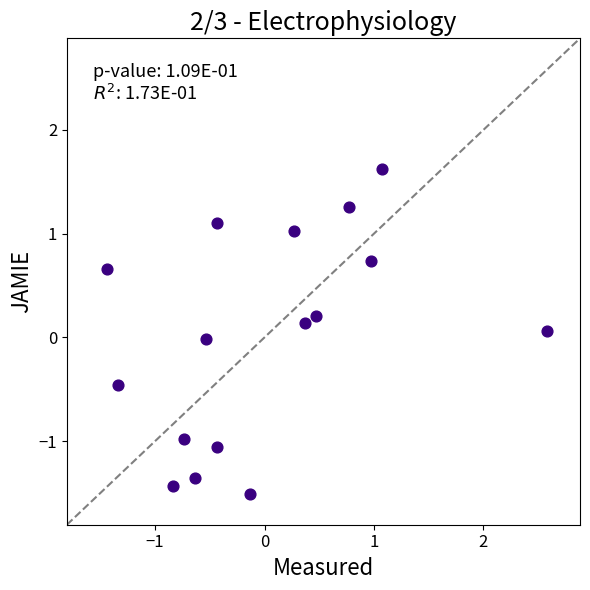

What is the range of Y values (max minus min)?

3.1